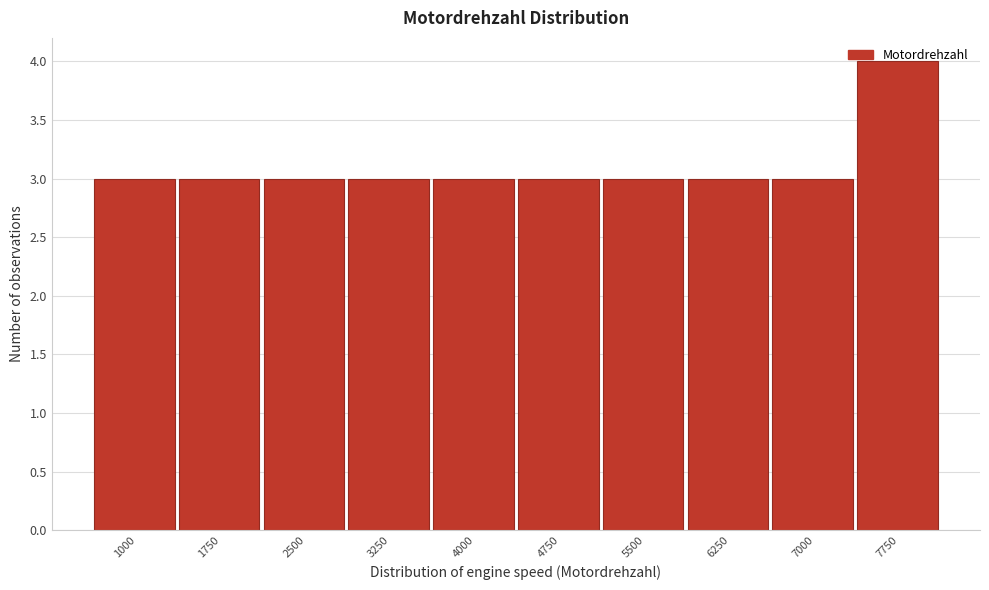

What is the sum of the values at 6250 and 5500?

6